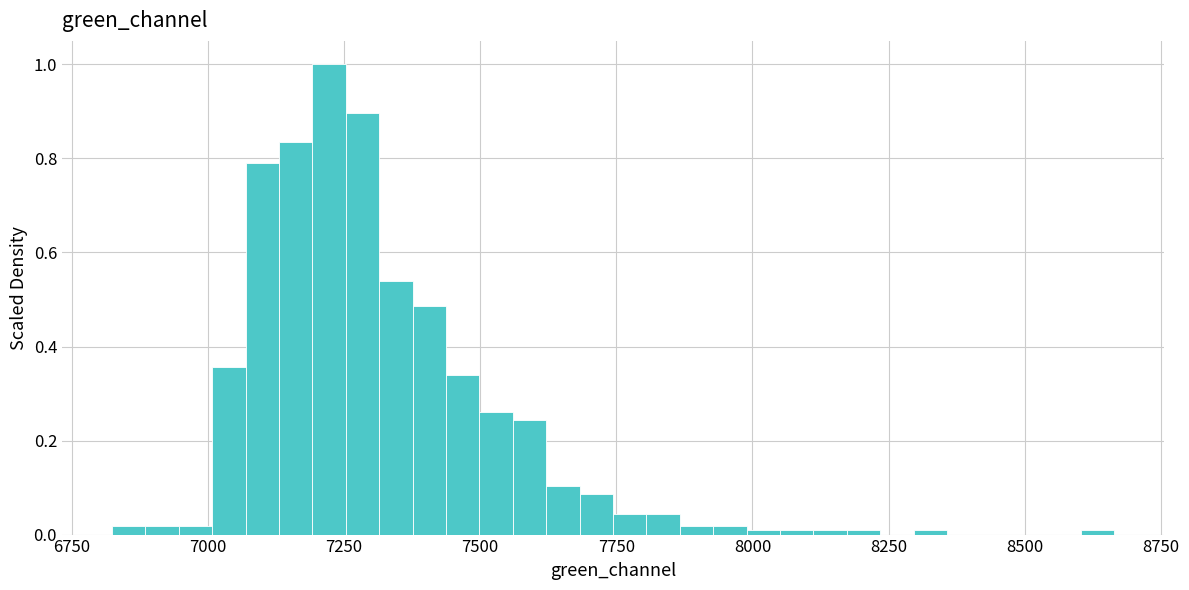

Read against the x-axis, roughly where is the centre of the tallest bar?

7200